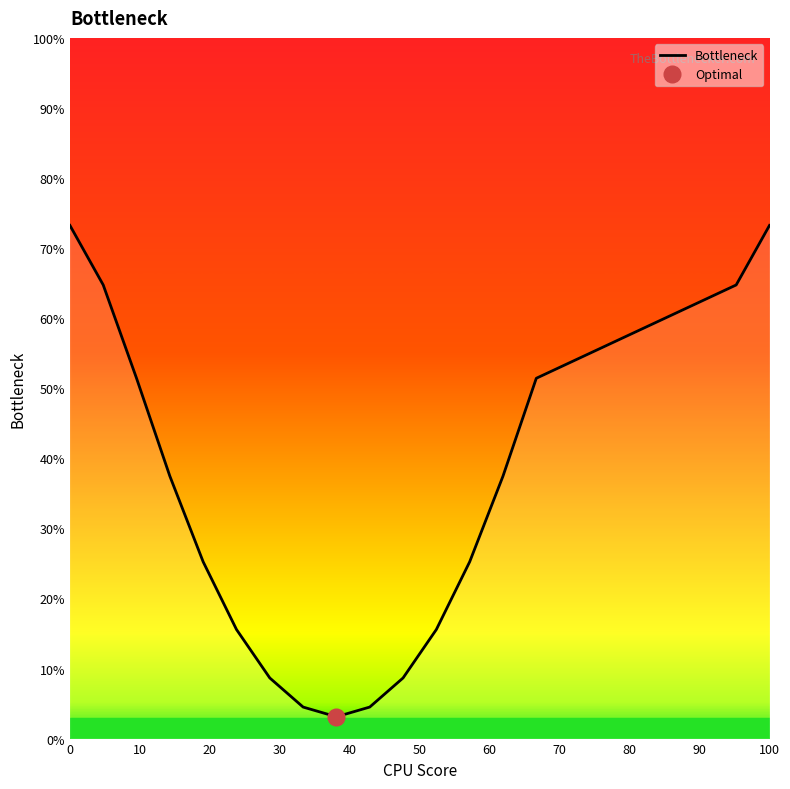

What is the highest value of the Bottleneck series?

73.2